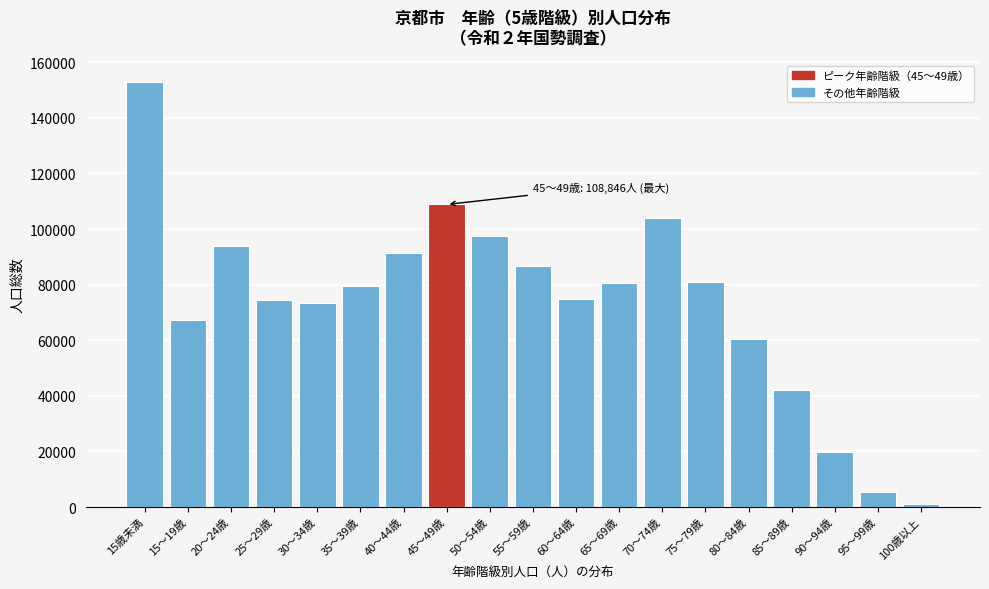

What is the average value?

73392